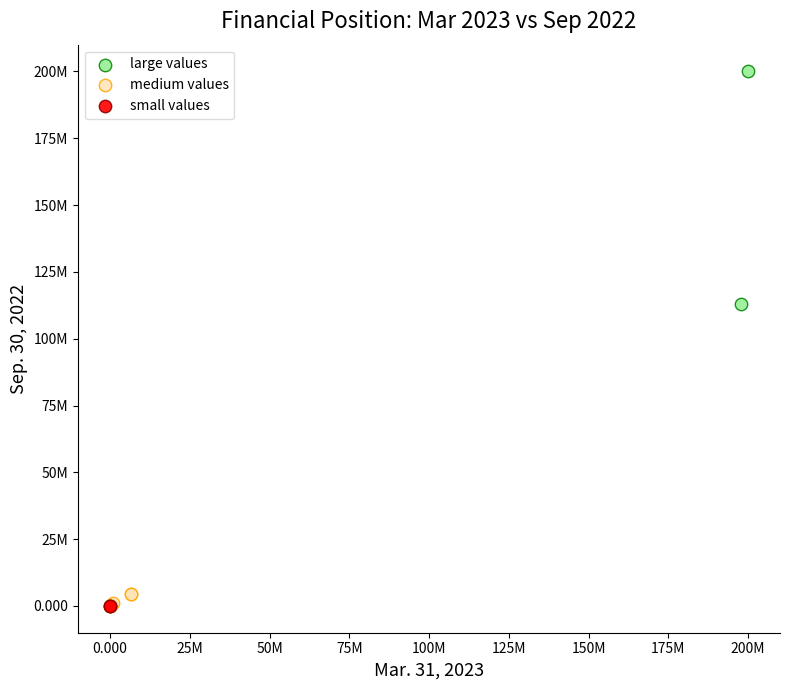

What are all the series names shown in the legend?

large values, medium values, small values